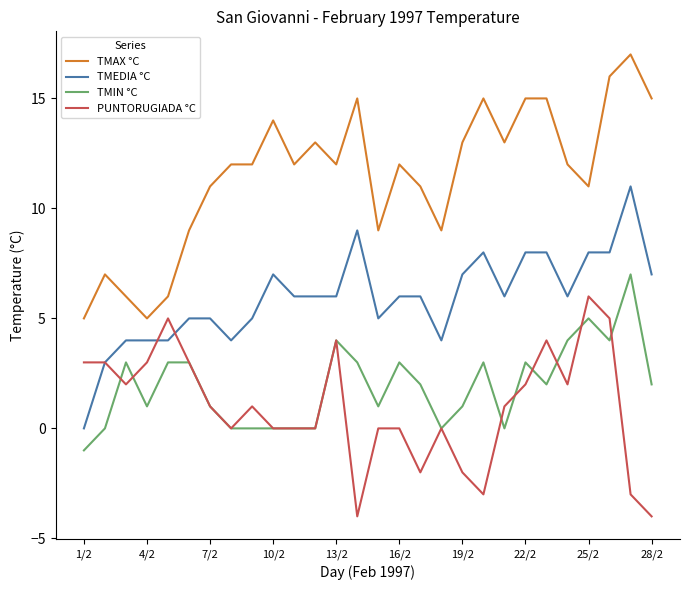

How many PUNTORUGIADA °C values are between 0 and 3?

17